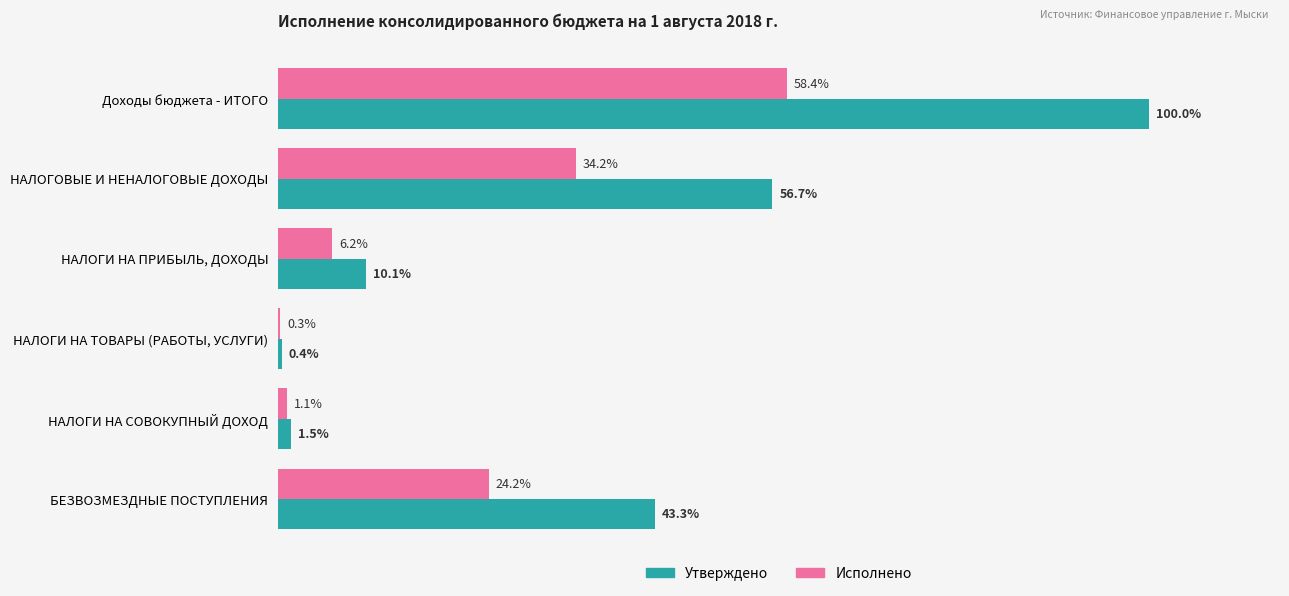

Which series changed the most between НАЛОГИ НА ПРИБЫЛЬ, ДОХОДЫ and БЕЗВОЗМЕЗДНЫЕ ПОСТУПЛЕНИЯ?

Утверждено